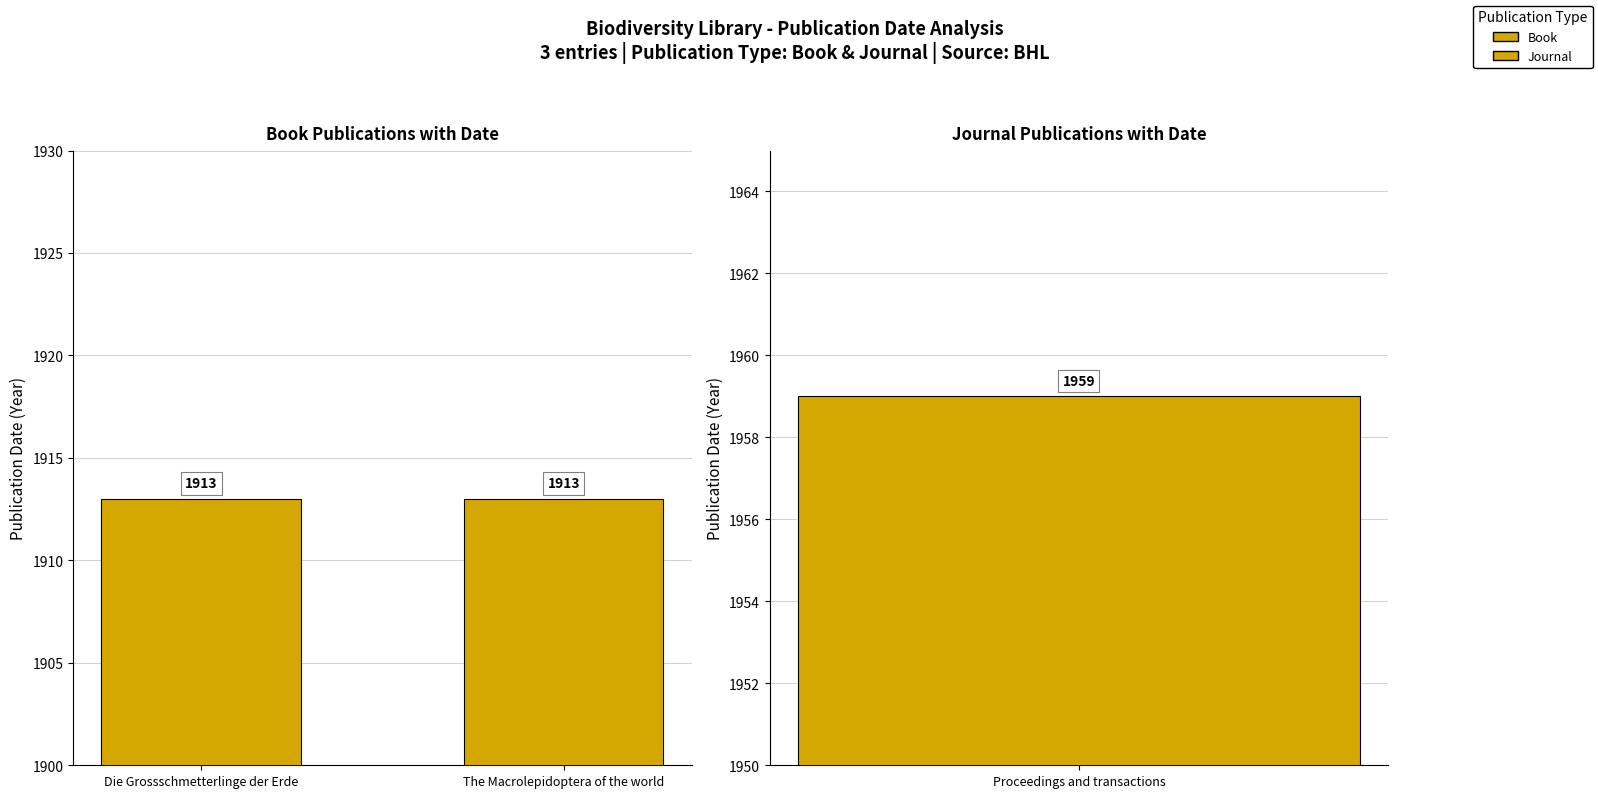

Reading right to left, extract all data points from this chart.

Proceedings and transactions=1959	The Macrolepidoptera of the world=1913	Die Grossschmetterlinge der Erde=1913